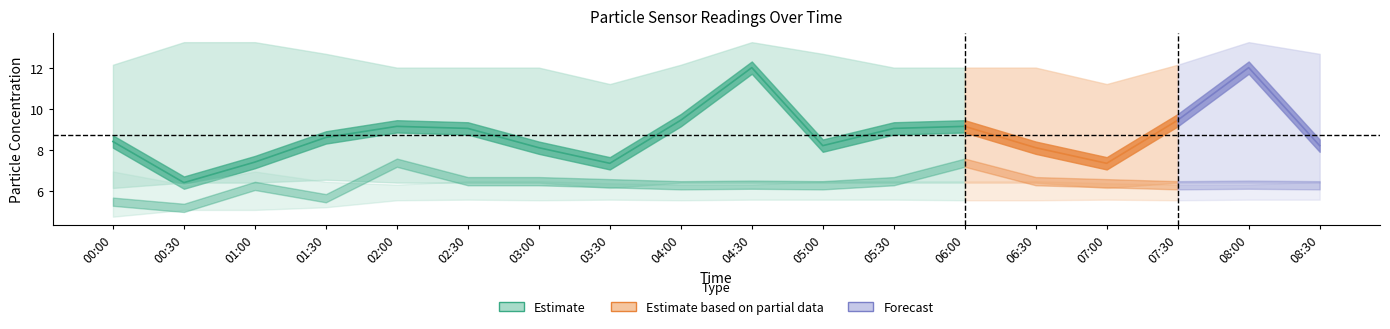

True or false: SDS_P1_upper has a value of 4.9 at 05:30.

False